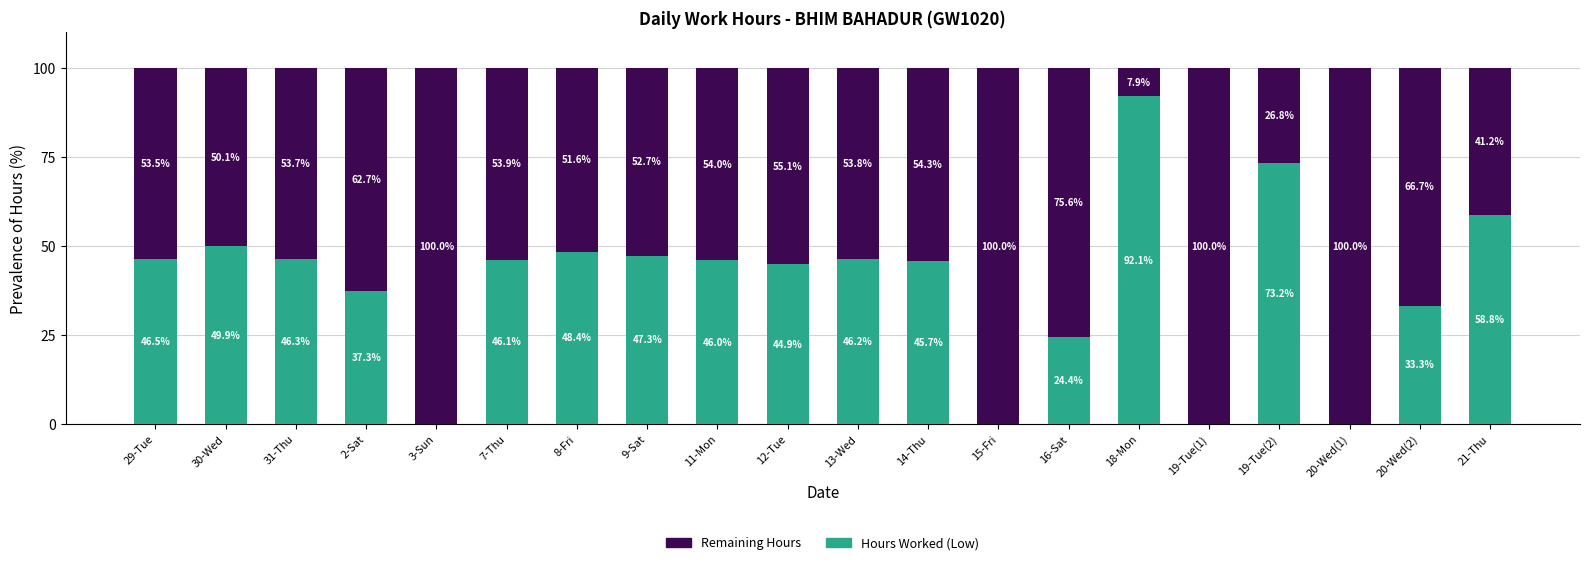

Which category has the highest value in the Hours Worked (Low) series?

18-Mon